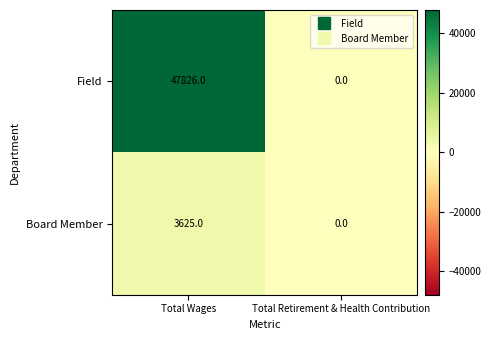

At which category does the chart reach its minimum across all series?

Total Retirement & Health Contribution